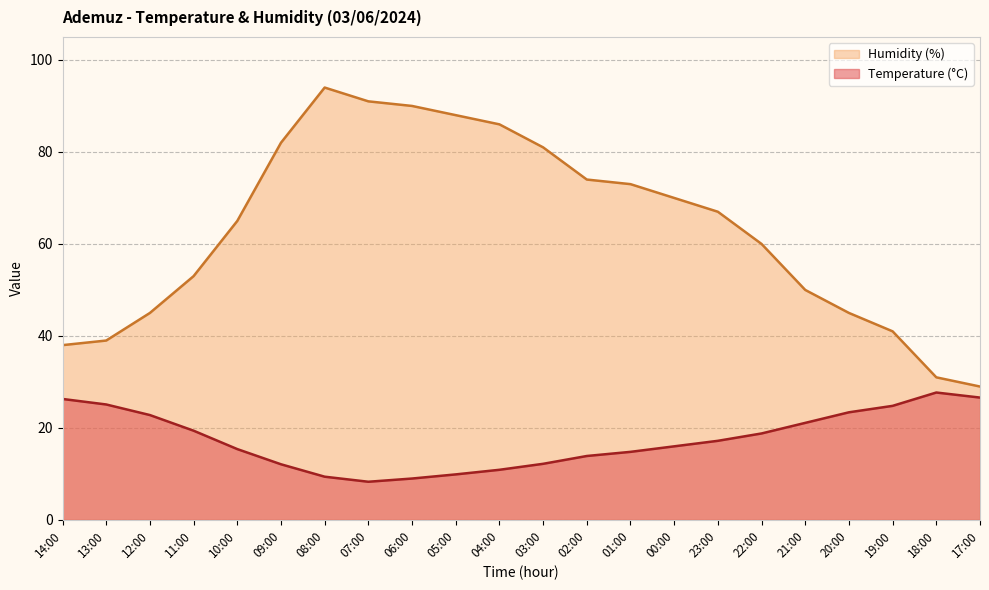

Rank the categories by Humidity (%) value from highest to lowest.

08:00, 07:00, 06:00, 05:00, 04:00, 09:00, 03:00, 02:00, 01:00, 00:00, 23:00, 10:00, 22:00, 11:00, 21:00, 12:00, 20:00, 19:00, 13:00, 14:00, 18:00, 17:00